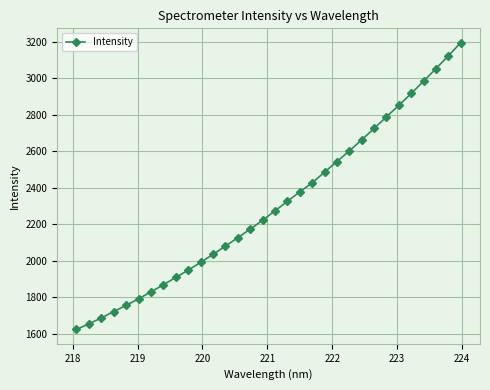

What is the value of the 16th point from the left?

2220.7